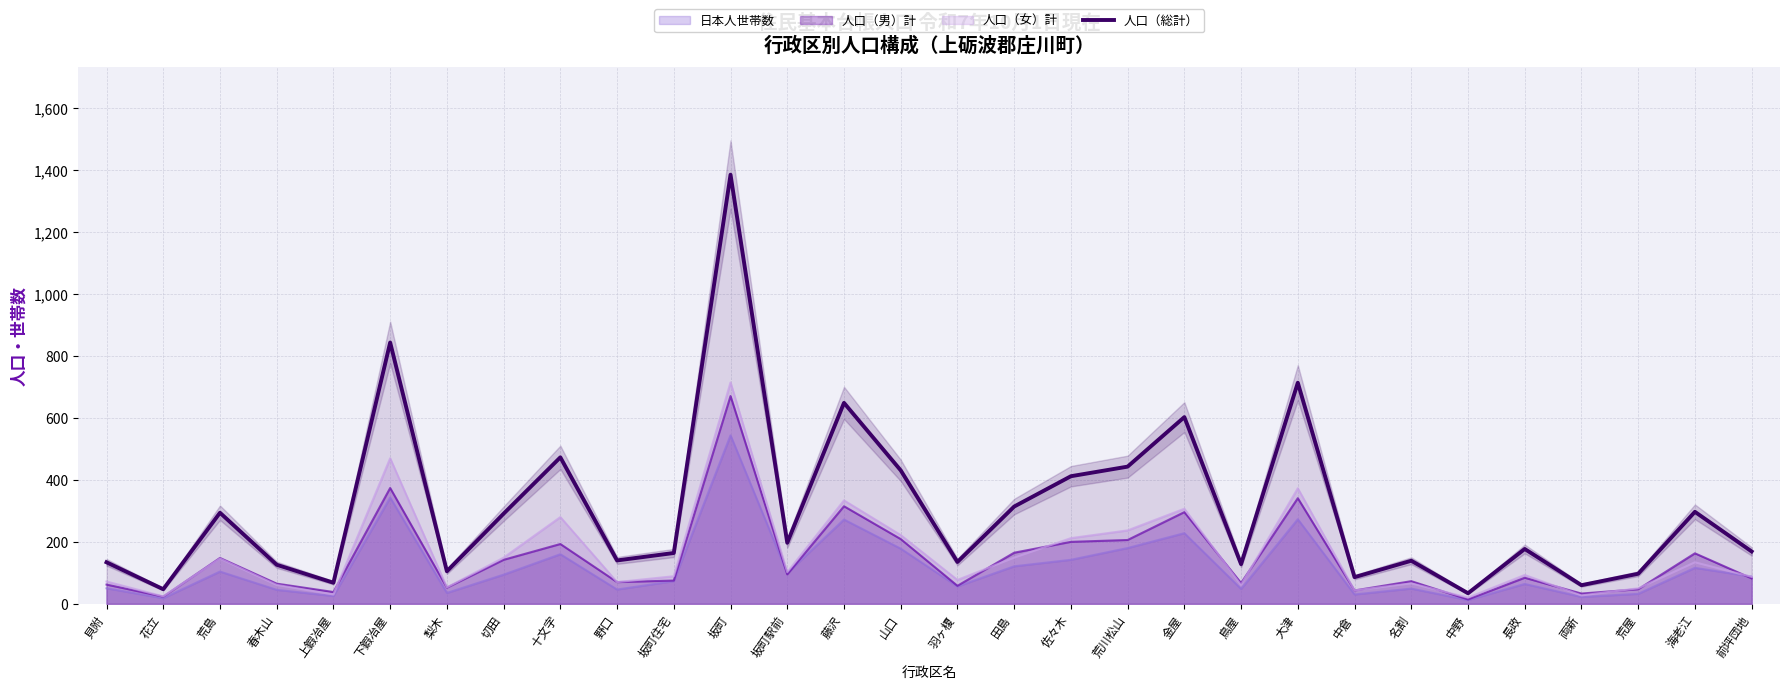

Reading left to right, extract all data points from this chart.

貝附=134	花立=47	荒島=294	春木山=126	上鍜冶屋=68	下鍜冶屋=844	梨木=105	切田=291	十文字=473	野口=140	坂町住宅=164	坂町=1386	坂町駅前=197	藤沢=649	山口=431	羽ヶ榎=135	田島=314	佐々木=412	荒川松山=443	金屋=603	鳥屋=128	大津=714	中倉=86	名割=139	中野=34	長政=177	両新=60	荒屋=97	海老江=297	前坪団地=169